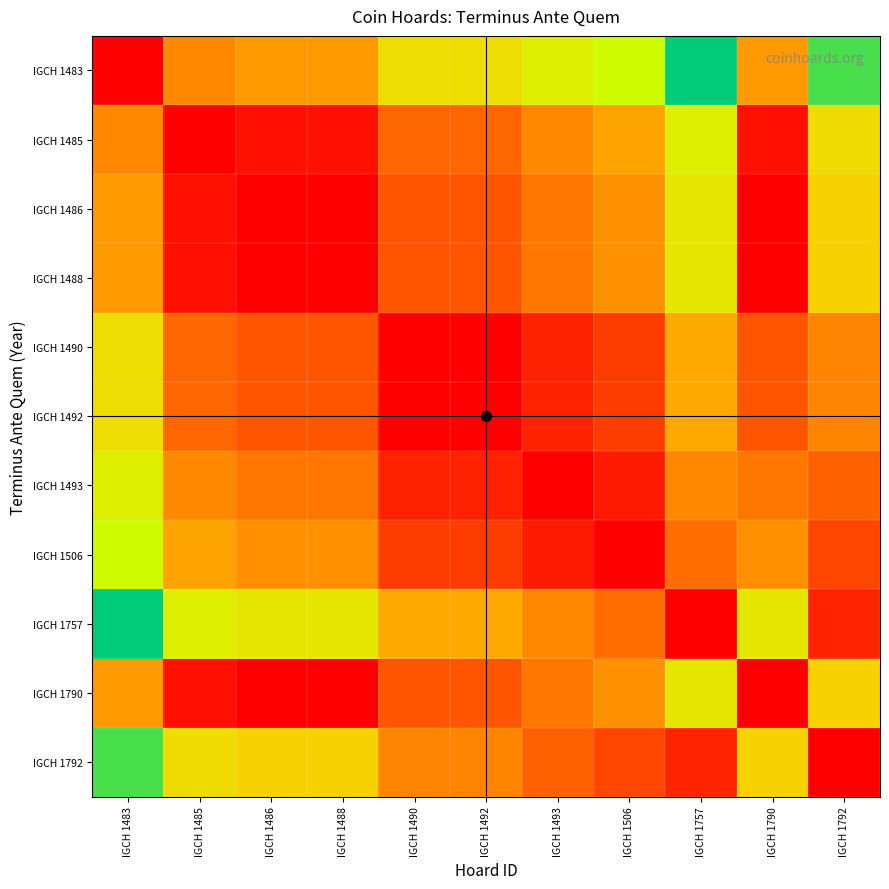

Reading left to right, transcribe all the data shown in this chart.

IGCH 1483: IGCH 1483=0	IGCH 1485=40	IGCH 1486=45	IGCH 1488=45	IGCH 1490=70	IGCH 1492=70	IGCH 1493=80	IGCH 1506=88	IGCH 1757=120	IGCH 1790=45	IGCH 1792=109
IGCH 1485: IGCH 1483=40	IGCH 1485=0	IGCH 1486=5	IGCH 1488=5	IGCH 1490=30	IGCH 1492=30	IGCH 1493=40	IGCH 1506=48	IGCH 1757=80	IGCH 1790=5	IGCH 1792=69
IGCH 1486: IGCH 1483=45	IGCH 1485=5	IGCH 1486=0	IGCH 1488=0	IGCH 1490=25	IGCH 1492=25	IGCH 1493=35	IGCH 1506=43	IGCH 1757=75	IGCH 1790=0	IGCH 1792=64
IGCH 1488: IGCH 1483=45	IGCH 1485=5	IGCH 1486=0	IGCH 1488=0	IGCH 1490=25	IGCH 1492=25	IGCH 1493=35	IGCH 1506=43	IGCH 1757=75	IGCH 1790=0	IGCH 1792=64
IGCH 1490: IGCH 1483=70	IGCH 1485=30	IGCH 1486=25	IGCH 1488=25	IGCH 1490=0	IGCH 1492=0	IGCH 1493=10	IGCH 1506=18	IGCH 1757=50	IGCH 1790=25	IGCH 1792=39
IGCH 1492: IGCH 1483=70	IGCH 1485=30	IGCH 1486=25	IGCH 1488=25	IGCH 1490=0	IGCH 1492=0	IGCH 1493=10	IGCH 1506=18	IGCH 1757=50	IGCH 1790=25	IGCH 1792=39
IGCH 1493: IGCH 1483=80	IGCH 1485=40	IGCH 1486=35	IGCH 1488=35	IGCH 1490=10	IGCH 1492=10	IGCH 1493=0	IGCH 1506=8	IGCH 1757=40	IGCH 1790=35	IGCH 1792=29
IGCH 1506: IGCH 1483=88	IGCH 1485=48	IGCH 1486=43	IGCH 1488=43	IGCH 1490=18	IGCH 1492=18	IGCH 1493=8	IGCH 1506=0	IGCH 1757=32	IGCH 1790=43	IGCH 1792=21
IGCH 1757: IGCH 1483=120	IGCH 1485=80	IGCH 1486=75	IGCH 1488=75	IGCH 1490=50	IGCH 1492=50	IGCH 1493=40	IGCH 1506=32	IGCH 1757=0	IGCH 1790=75	IGCH 1792=11
IGCH 1790: IGCH 1483=45	IGCH 1485=5	IGCH 1486=0	IGCH 1488=0	IGCH 1490=25	IGCH 1492=25	IGCH 1493=35	IGCH 1506=43	IGCH 1757=75	IGCH 1790=0	IGCH 1792=64
IGCH 1792: IGCH 1483=109	IGCH 1485=69	IGCH 1486=64	IGCH 1488=64	IGCH 1490=39	IGCH 1492=39	IGCH 1493=29	IGCH 1506=21	IGCH 1757=11	IGCH 1790=64	IGCH 1792=0